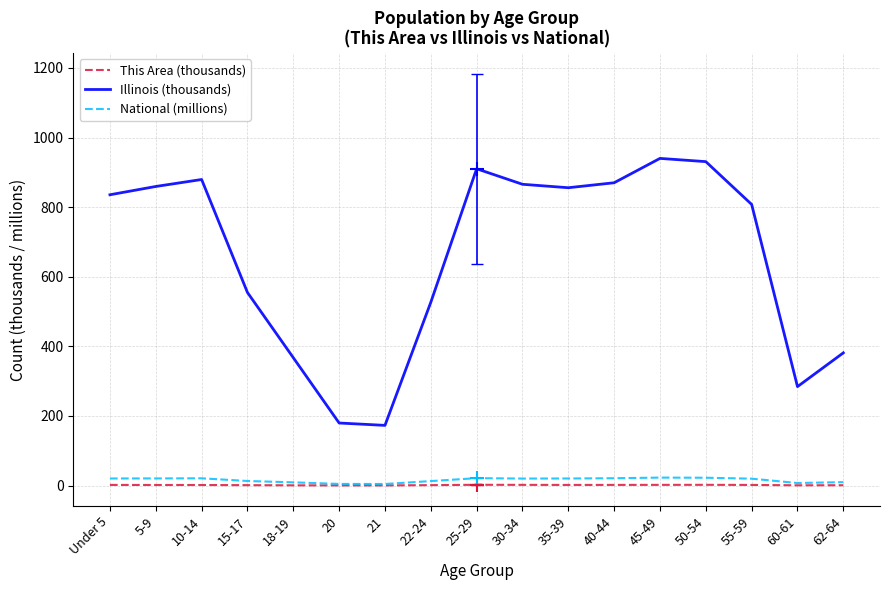

Which series has the widest spread of values?

Illinois (thousands)